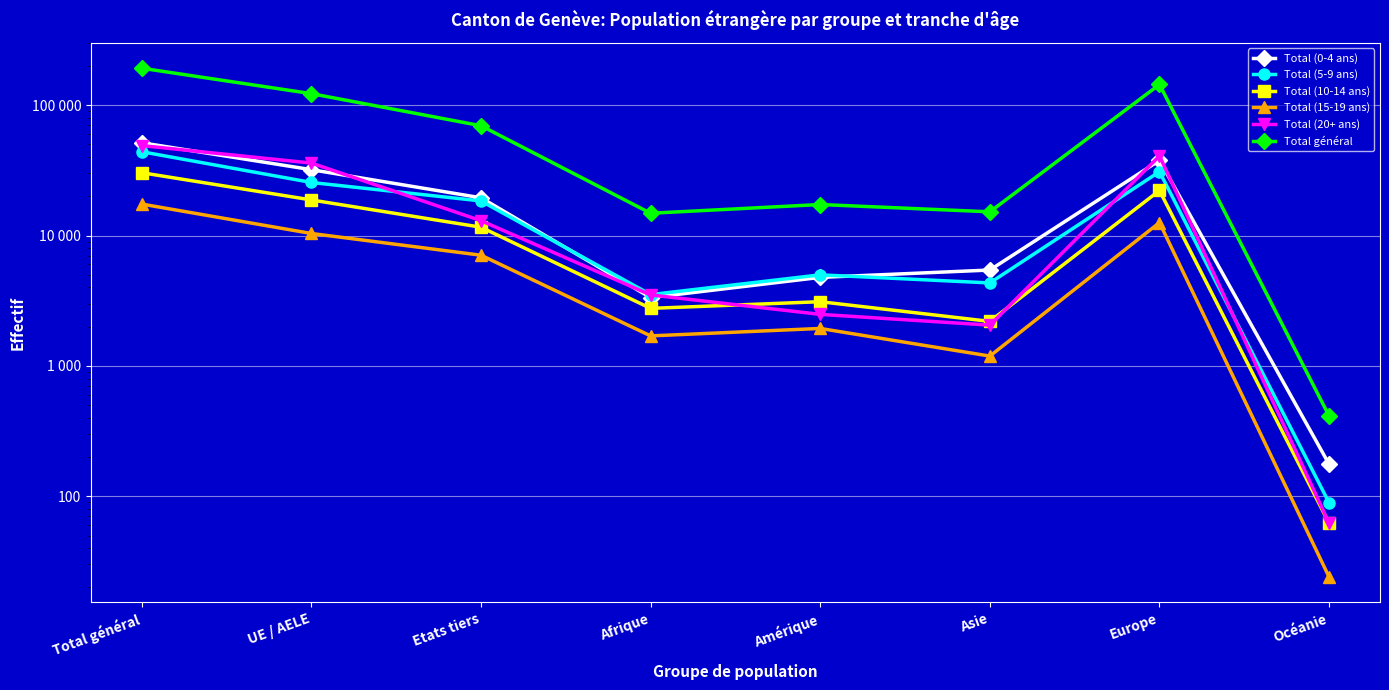

In Total (15-19 ans), how many points are lower than both neighbors (excluding endpoints)?

2